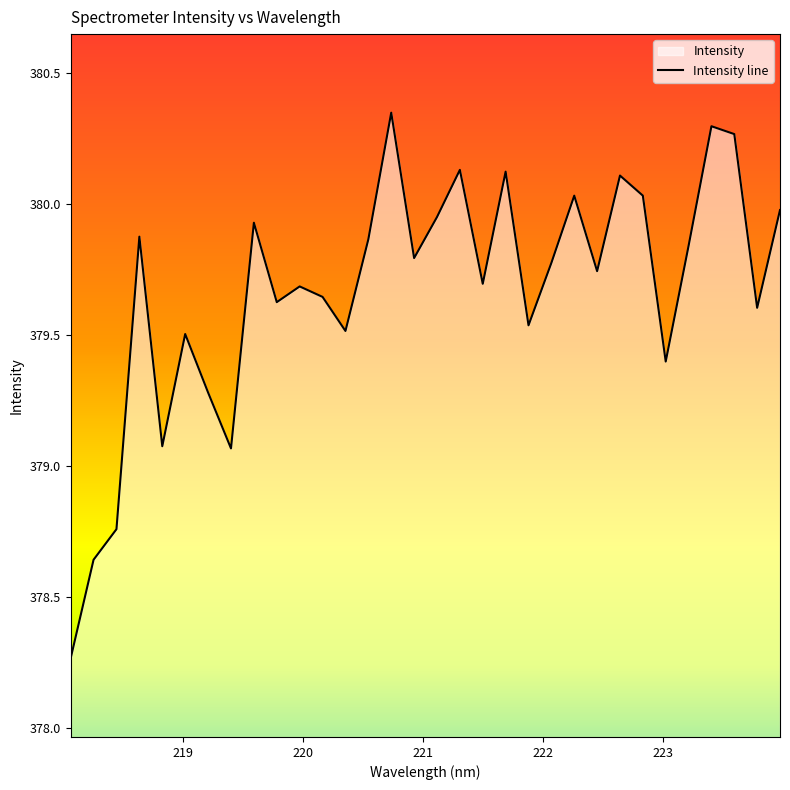

What is the average value?

379.7